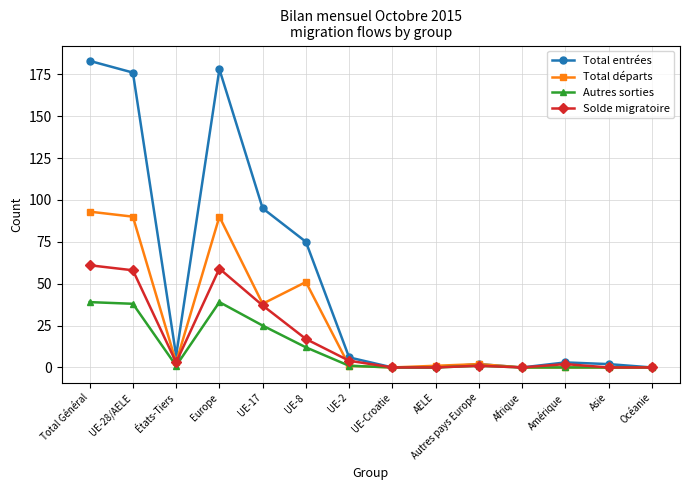

What is the greatest value displayed?

183